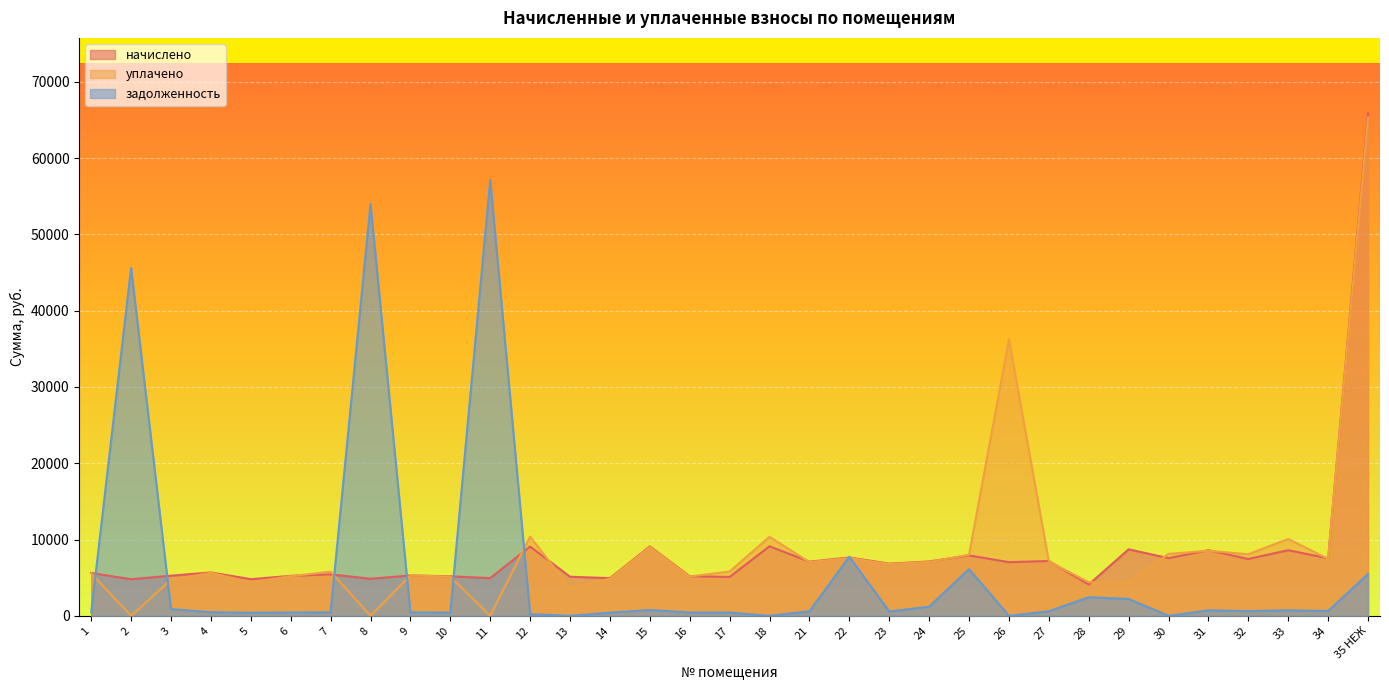

The задолженность series shows 1054.7 at 21. True or false?

False